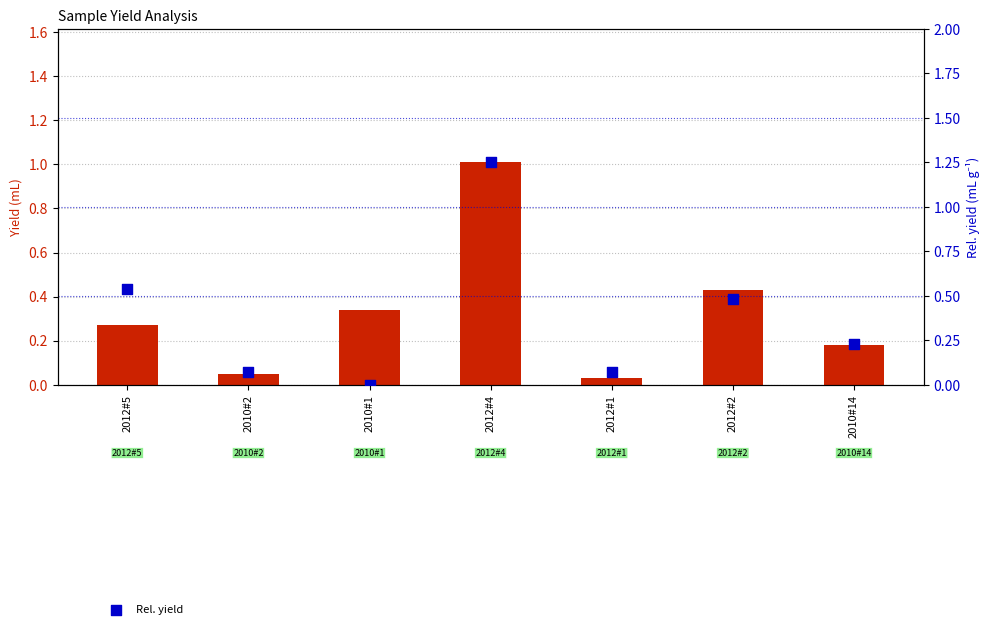

Is the value of Rel. yield at 2012#4 greater than the value of Yield at 2012#2?

Yes